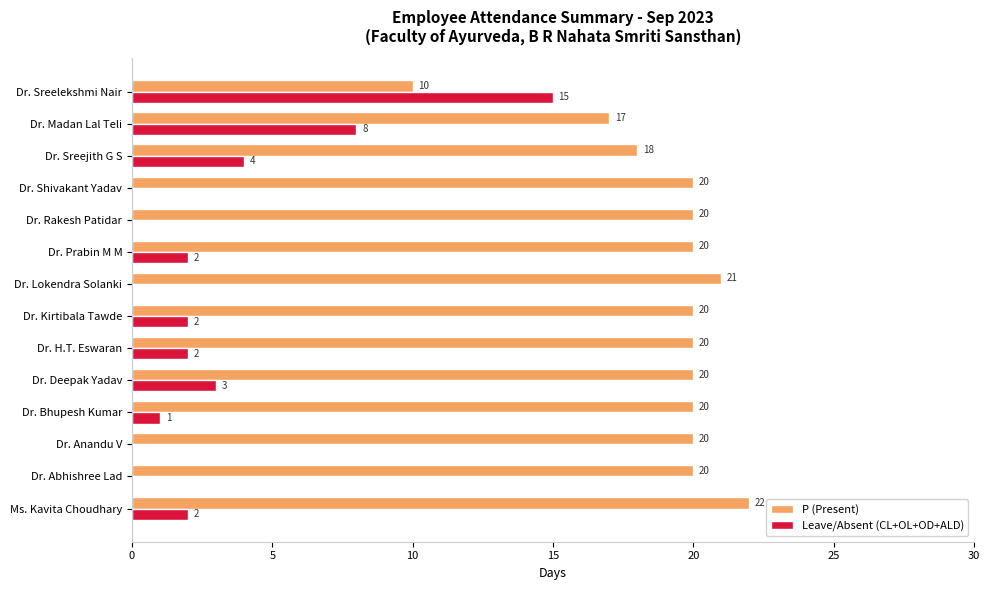

Which series has the widest spread of values?

Leave/Absent (CL+OL+OD+ALD)